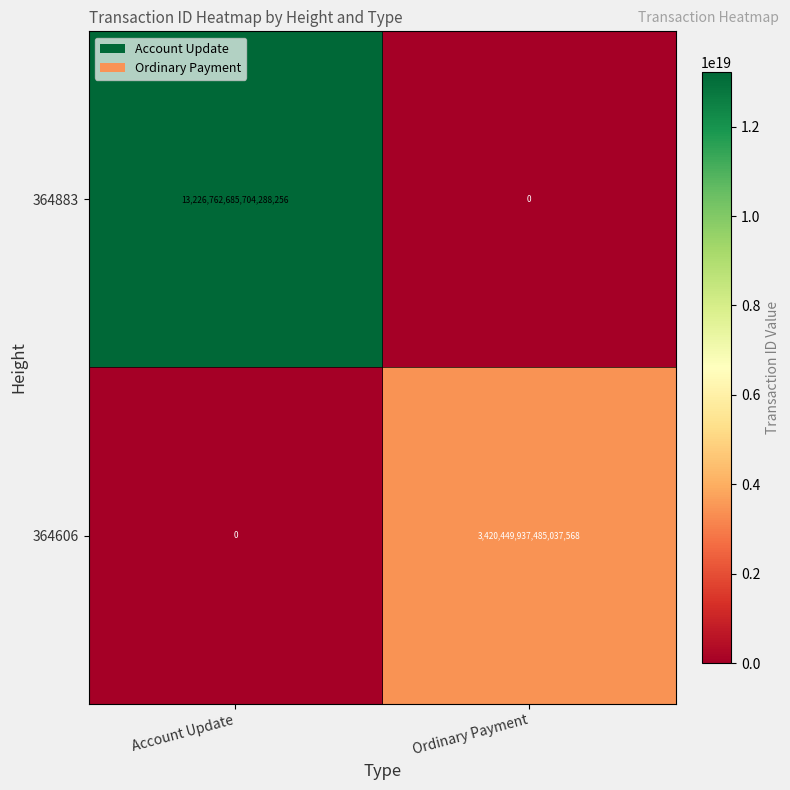

List the series in order of their peak value, highest first.

364883, 364606